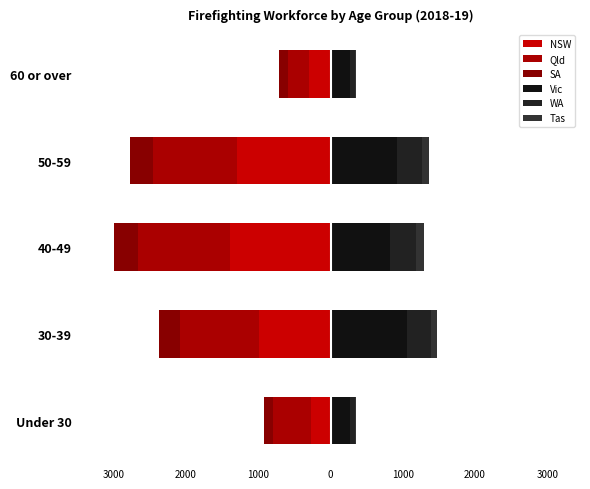

Which series has the widest spread of values?

NSW